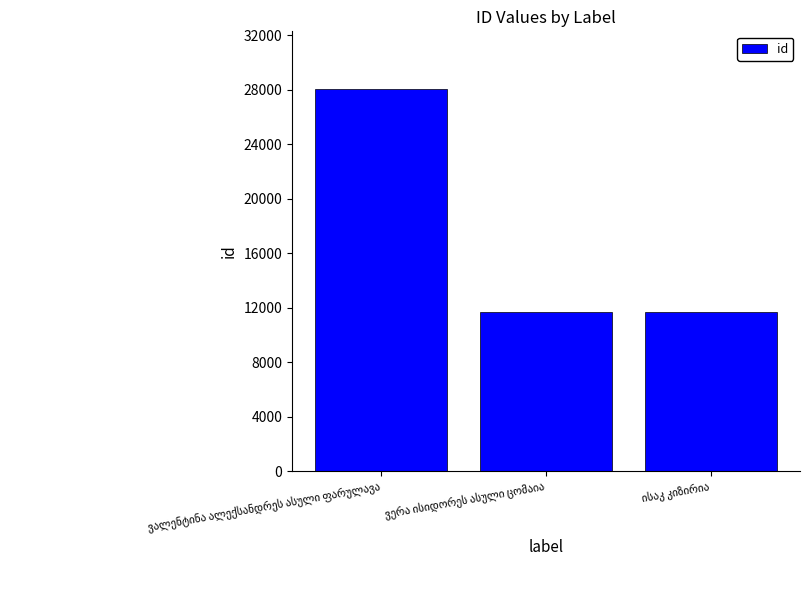

How many bars are there in total?

3